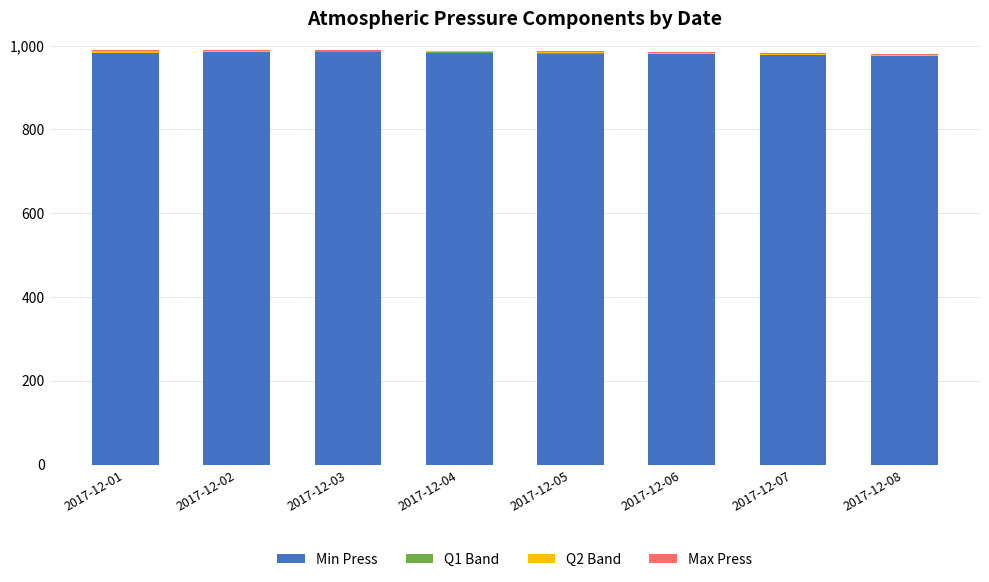

What is the sum of all Min Press values?

7846